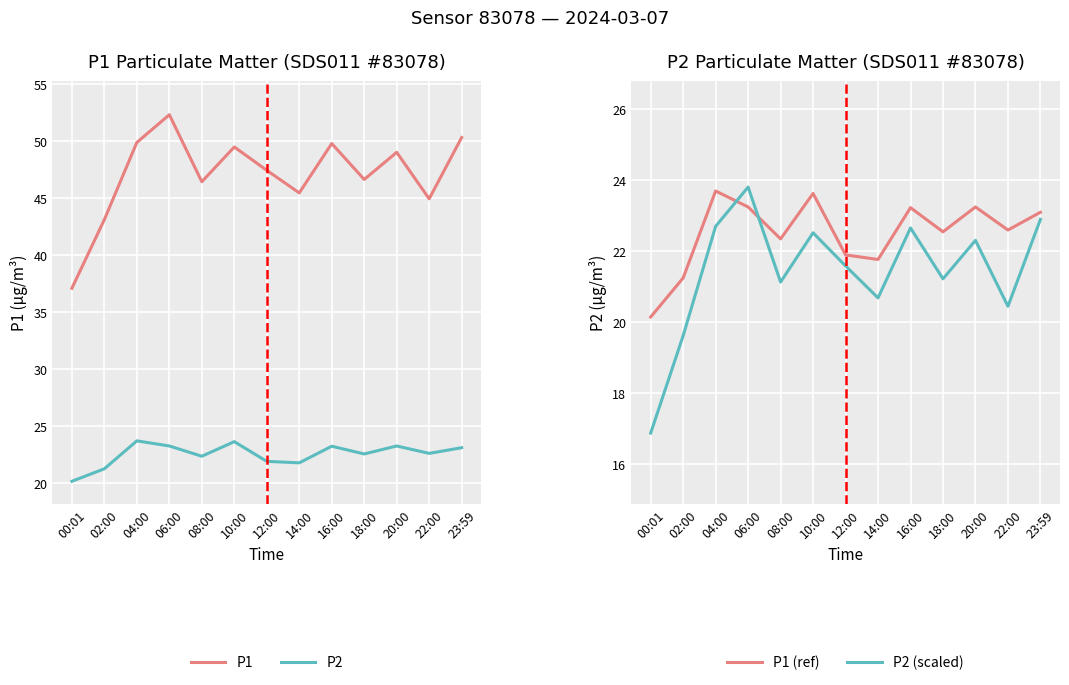

At which category does P2 reach its first local valley?

08:00